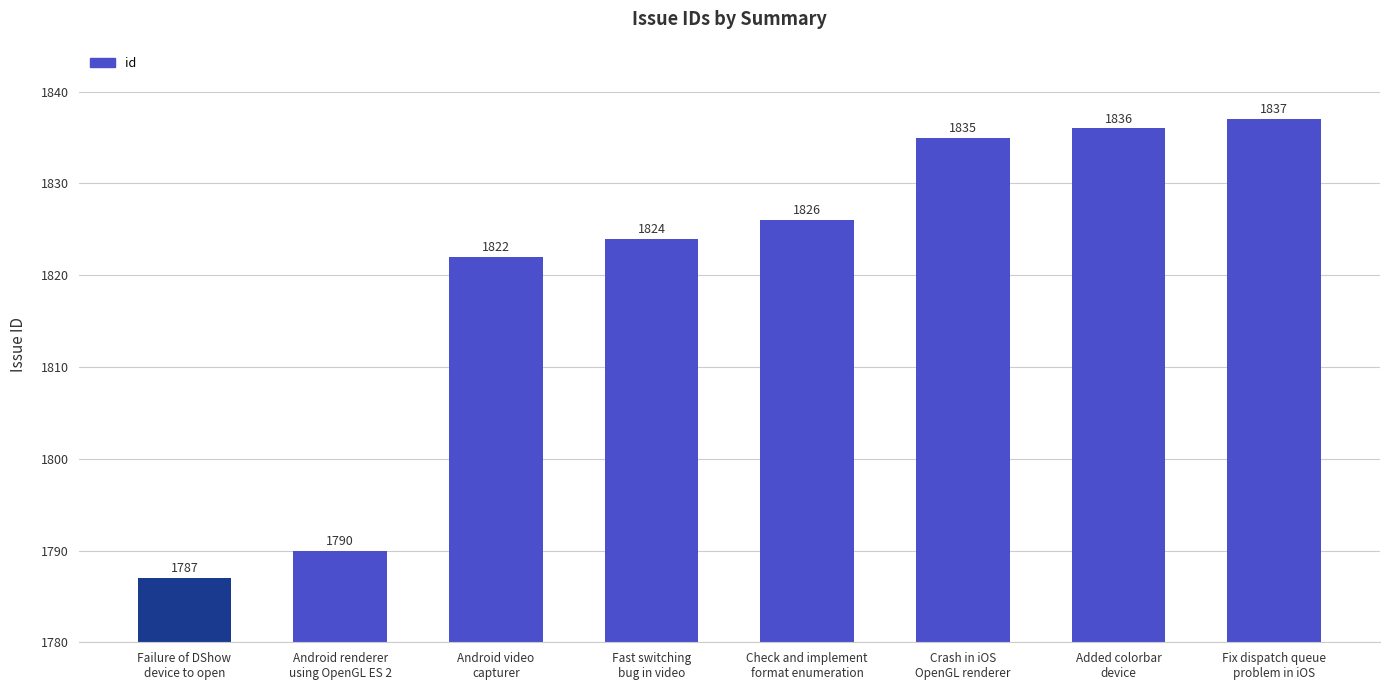

What is the value of the 6th bar from the left?

1835